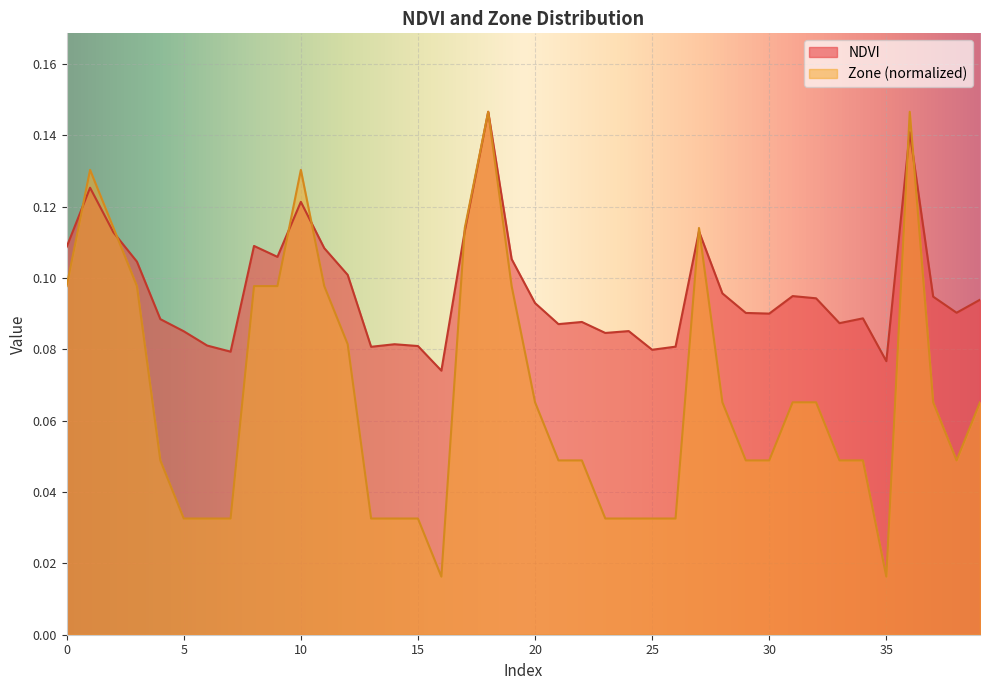

At 34, list the series in order from smallest to largest.

Zone, NDVI